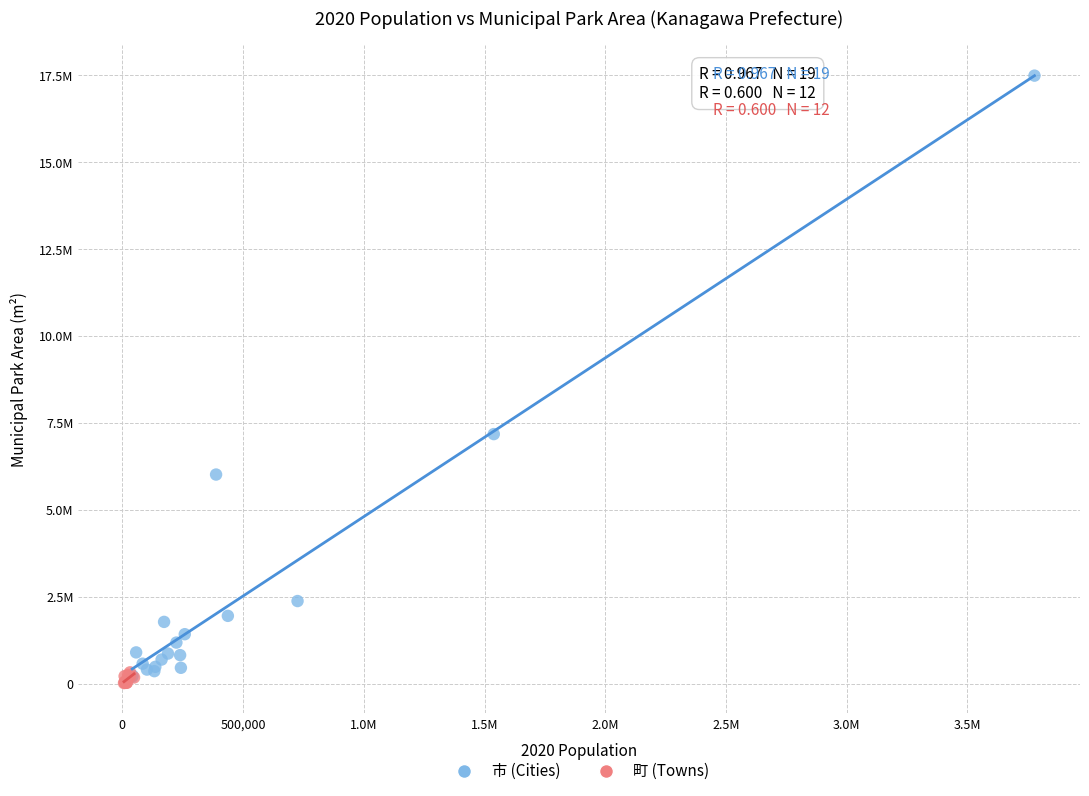

Which series contains the highest Y value?

市 (Cities)